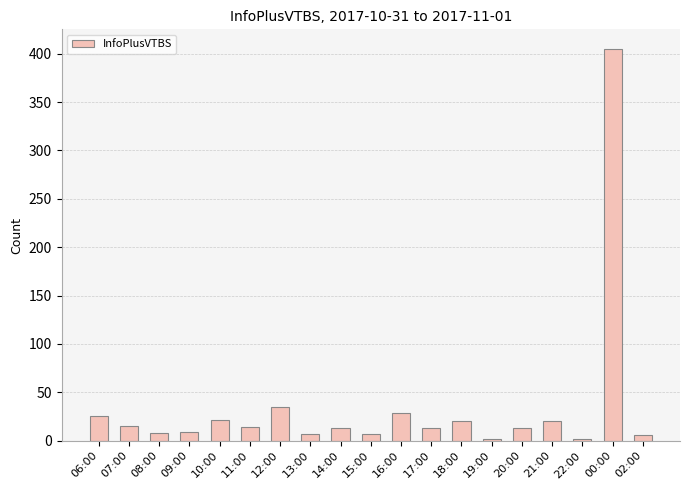

What is the average value?

35